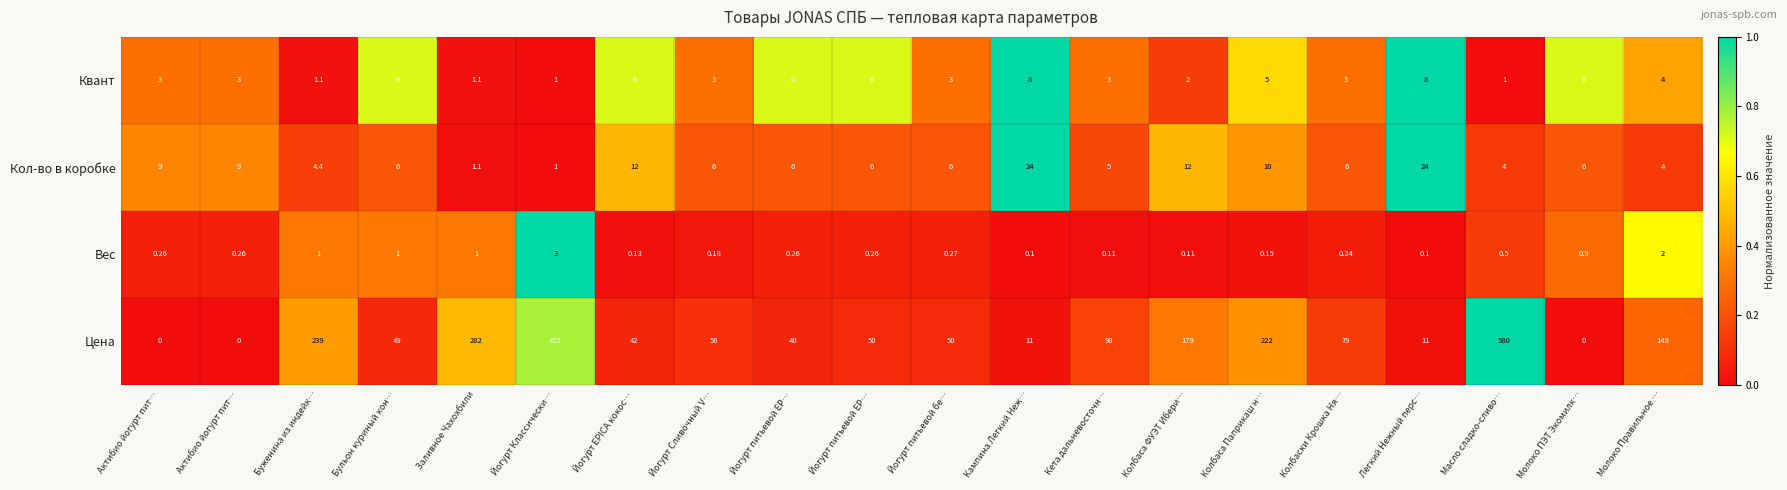

How many data points does each series have?

20